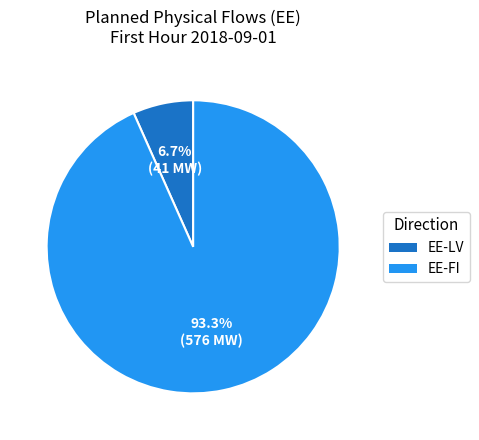

How many segments does this pie chart have?

2